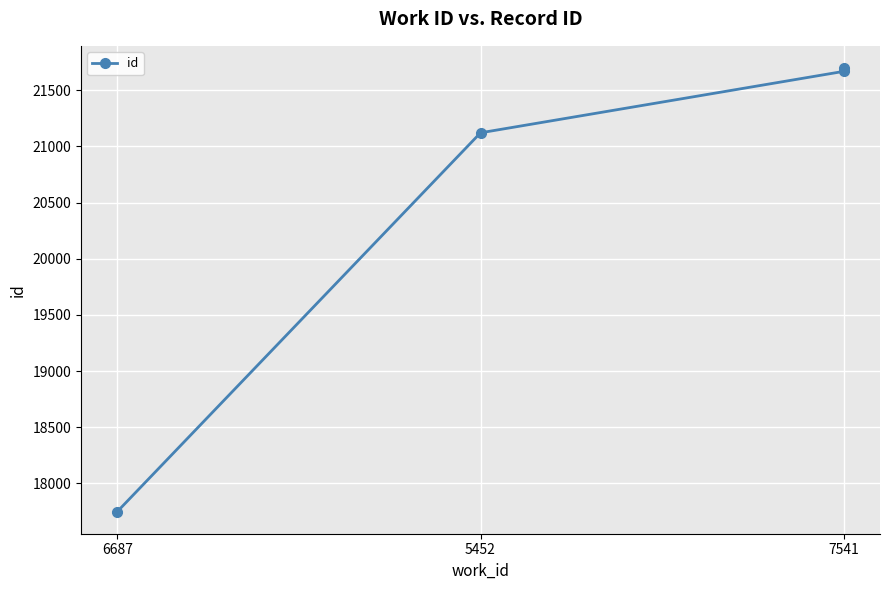

What is the value of the 3rd point from the left?

21669